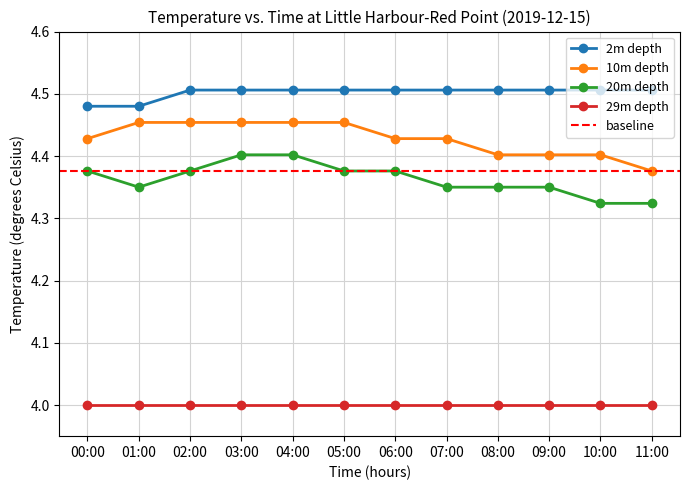

Which category has the lowest value in the 20m depth series?

10:00